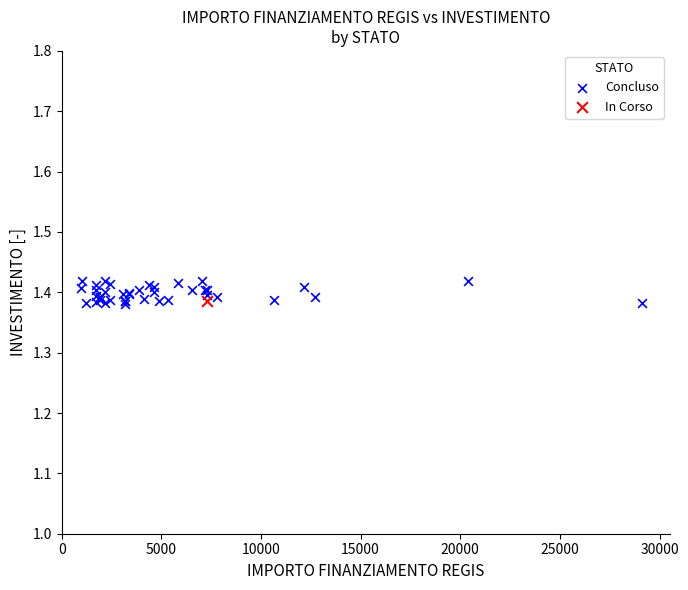

What are all the series names shown in the legend?

Concluso, In Corso